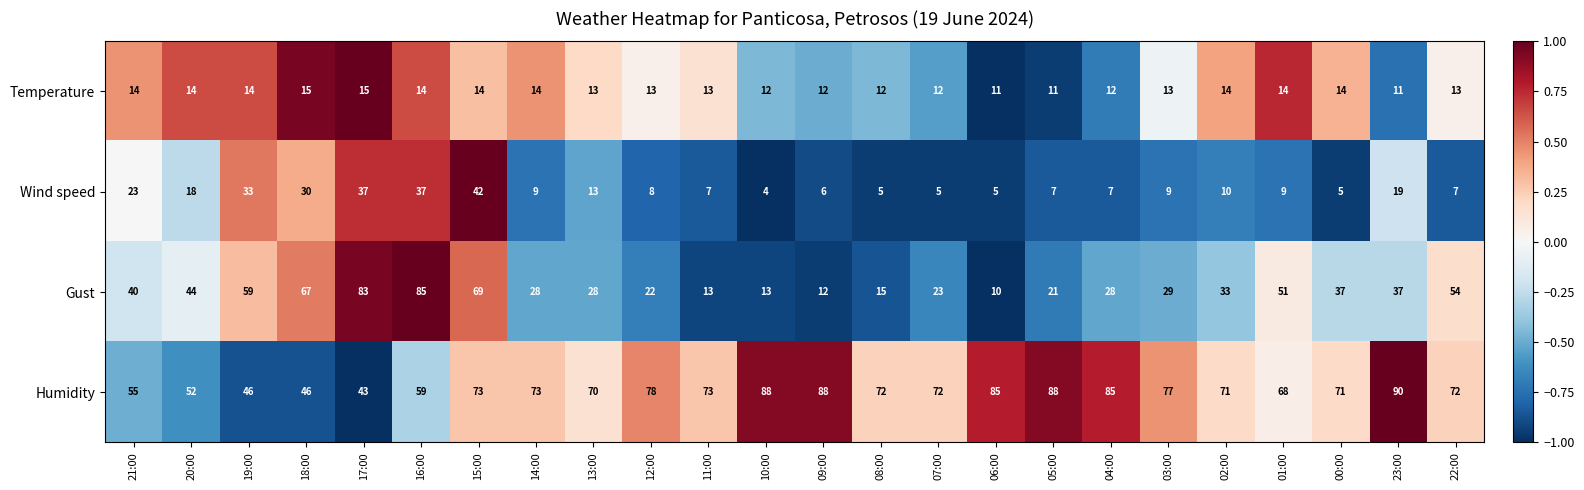

Is it true that Wind speed equals 2 at 05:00?

False